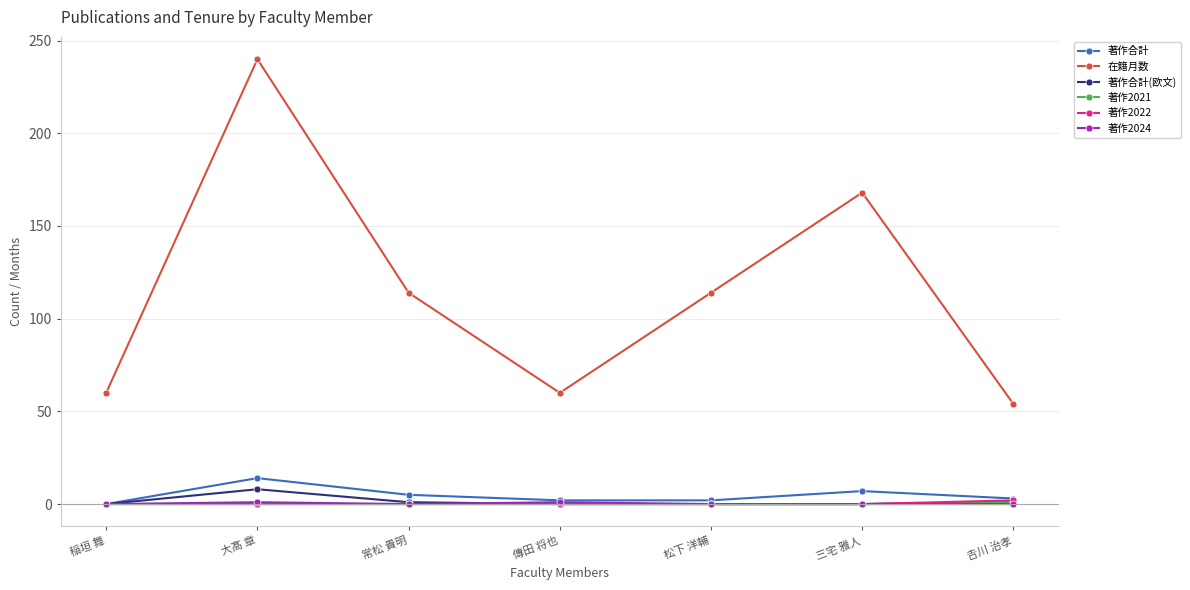

Count the number of data series in this chart.

6